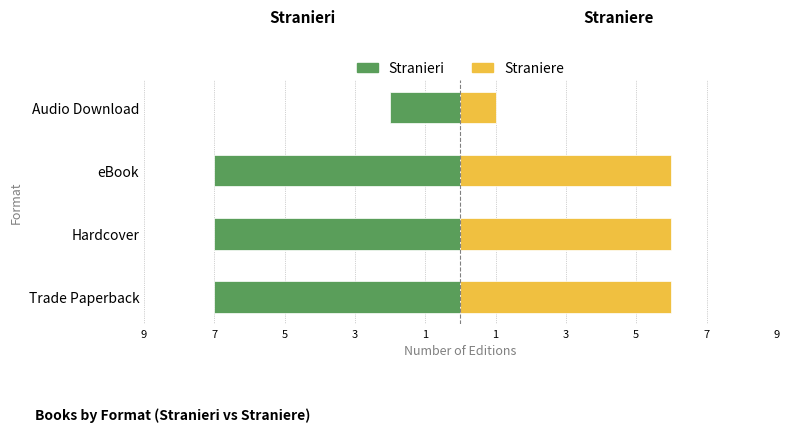

How many bars are there in total?

8